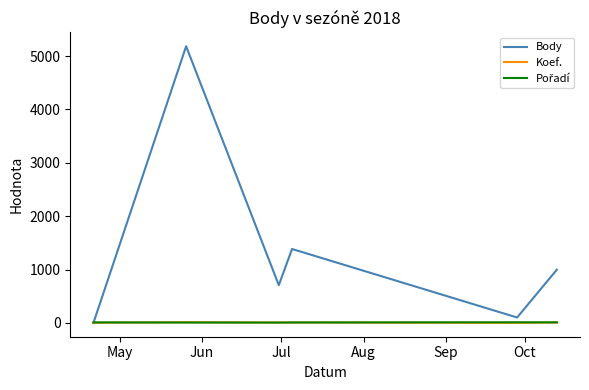

Which series has the largest total across all categories?

Body